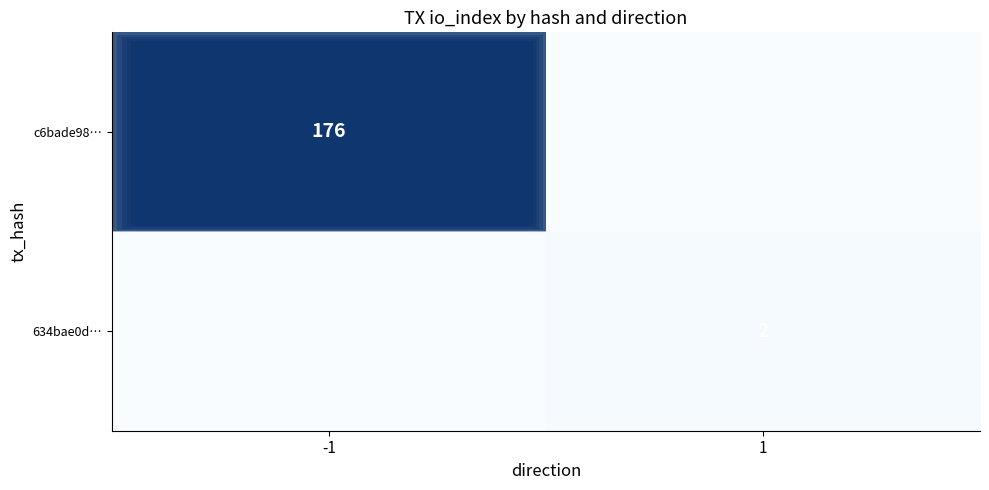

True or false: 634bae0d… has a value of 2 at 1.

True